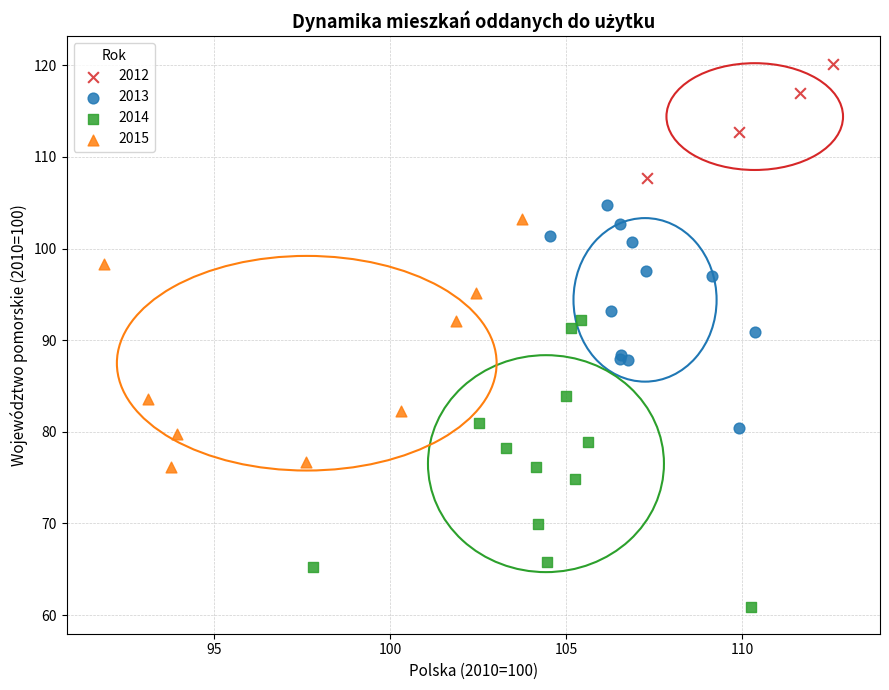

Which series has the widest spread of Y values?

2014